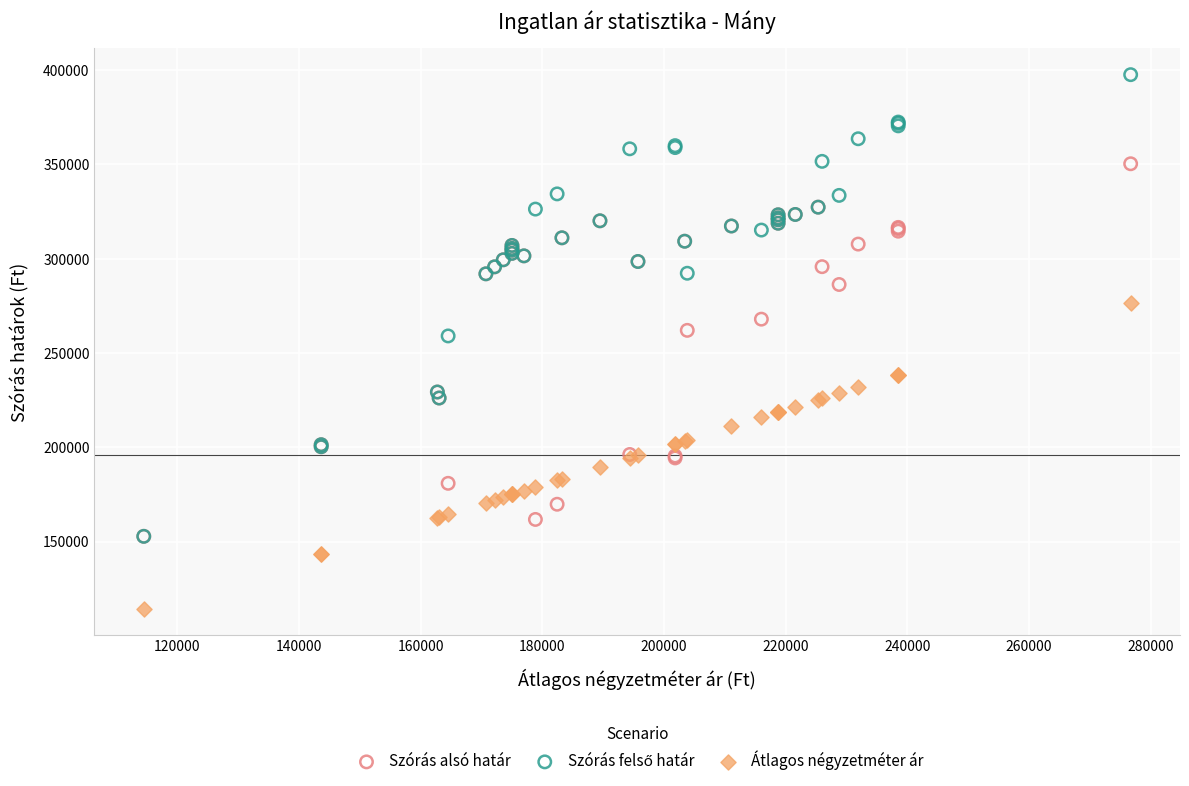

Which series reaches the minimum Y coordinate?

Átlagos négyzetméter ár